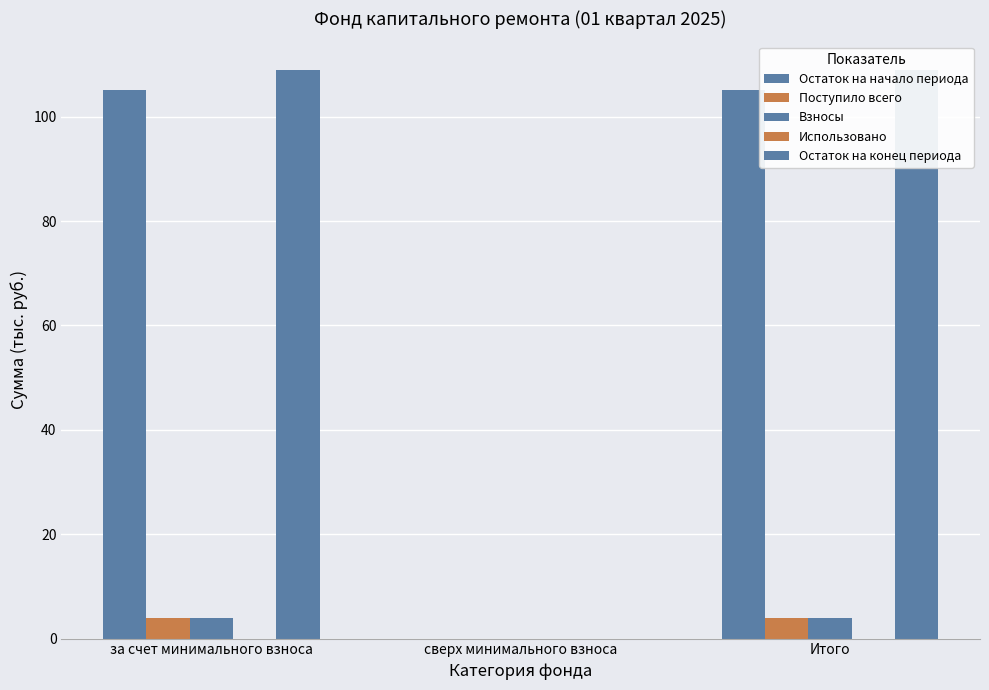

Reading left to right, transcribe all the data shown in this chart.

Остаток на начало периода: за счет минимального взноса=105.0	сверх минимального взноса=0.0	Итого=105.0
Поступило всего: за счет минимального взноса=3.9	сверх минимального взноса=0.0	Итого=3.9
Взносы: за счет минимального взноса=3.9	сверх минимального взноса=0.0	Итого=3.9
Использовано: за счет минимального взноса=0.0	сверх минимального взноса=0.0	Итого=0.0
Остаток на конец периода: за счет минимального взноса=109.0	сверх минимального взноса=0.0	Итого=109.0